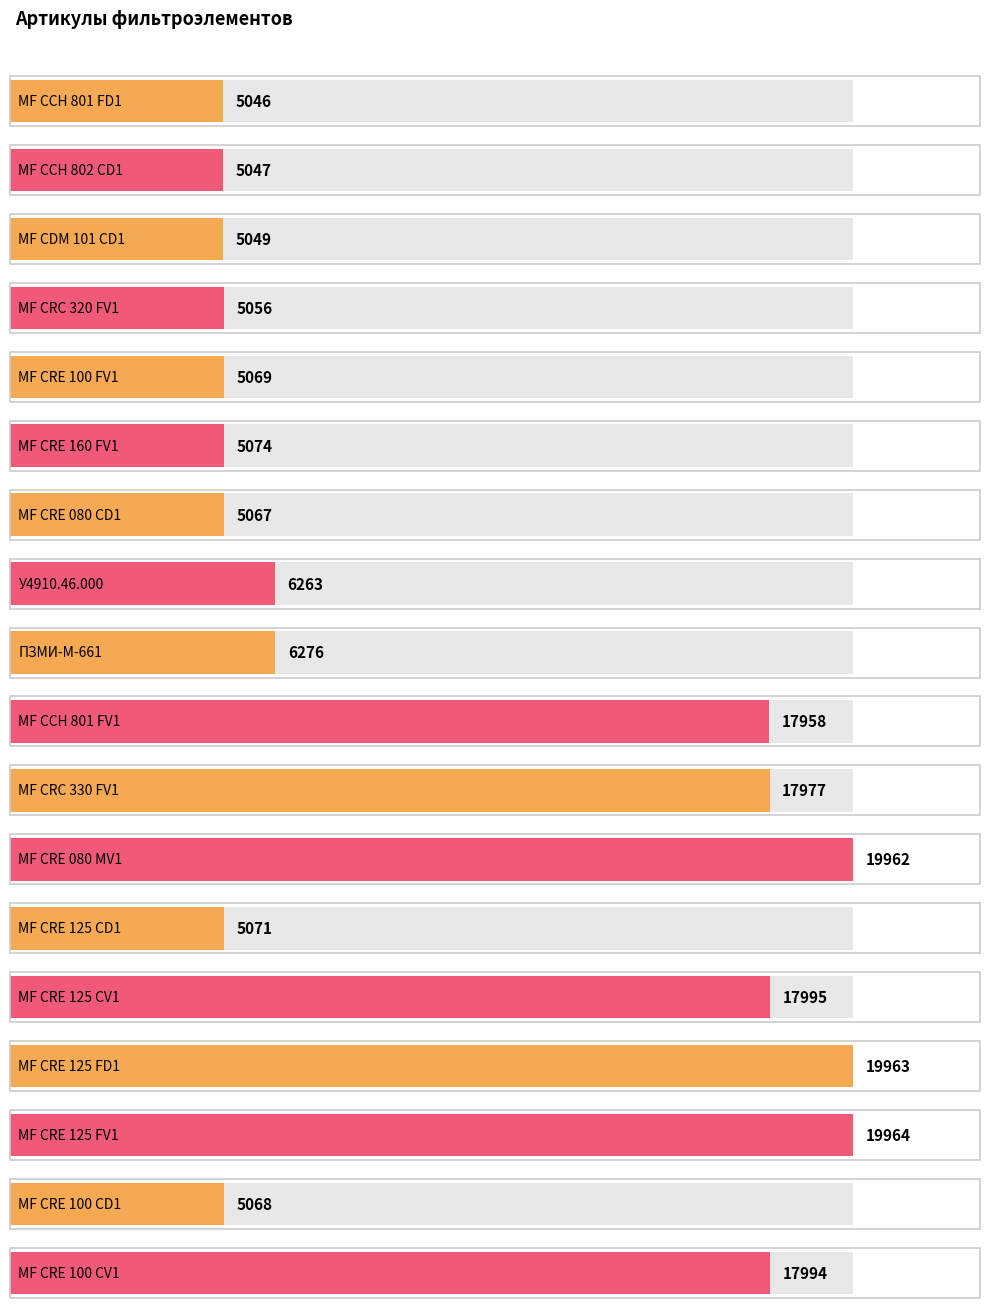

How many values are below 6263?

9